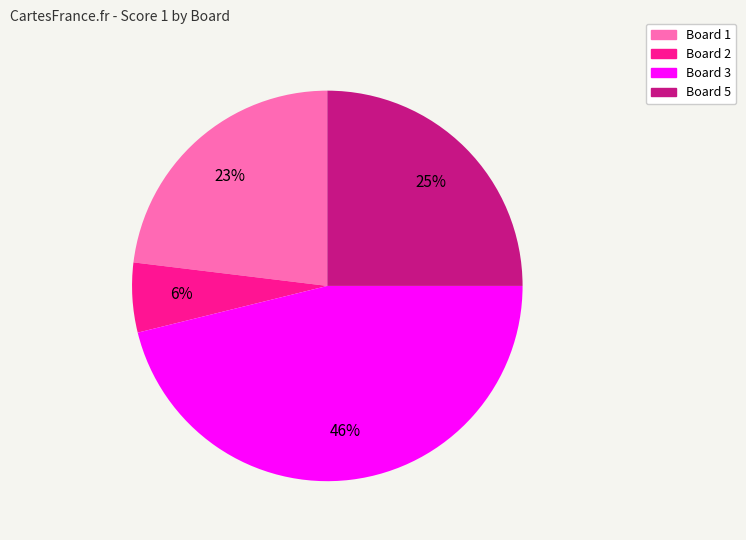

To the nearest percent, what is the average slice percentage?

25%